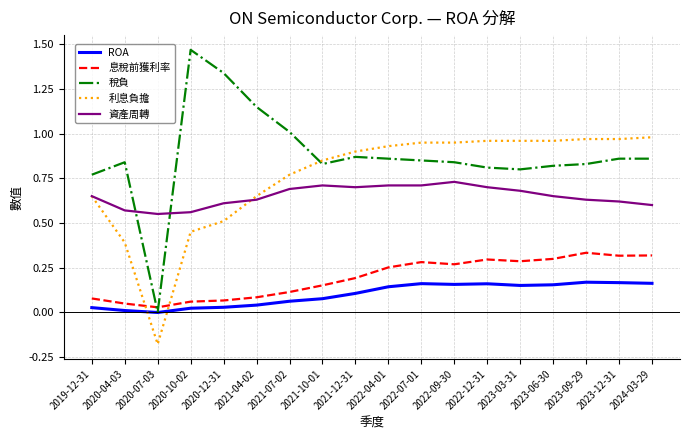

What is the total value across all series at 2021-07-02?

2.6